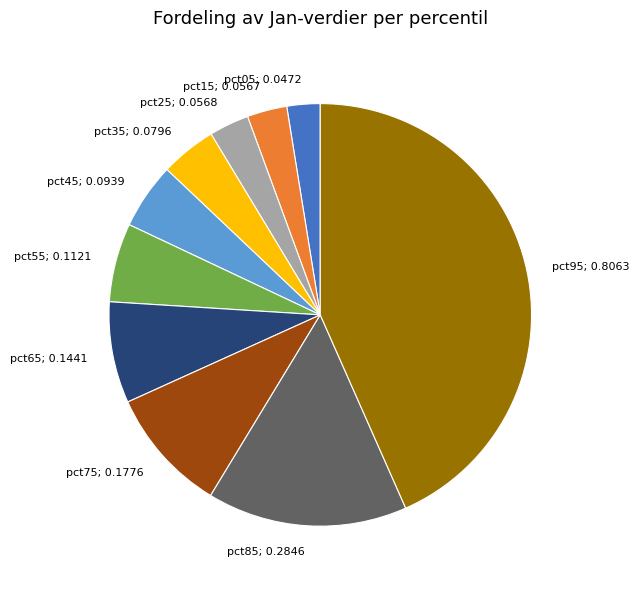

How many segments does this pie chart have?

10